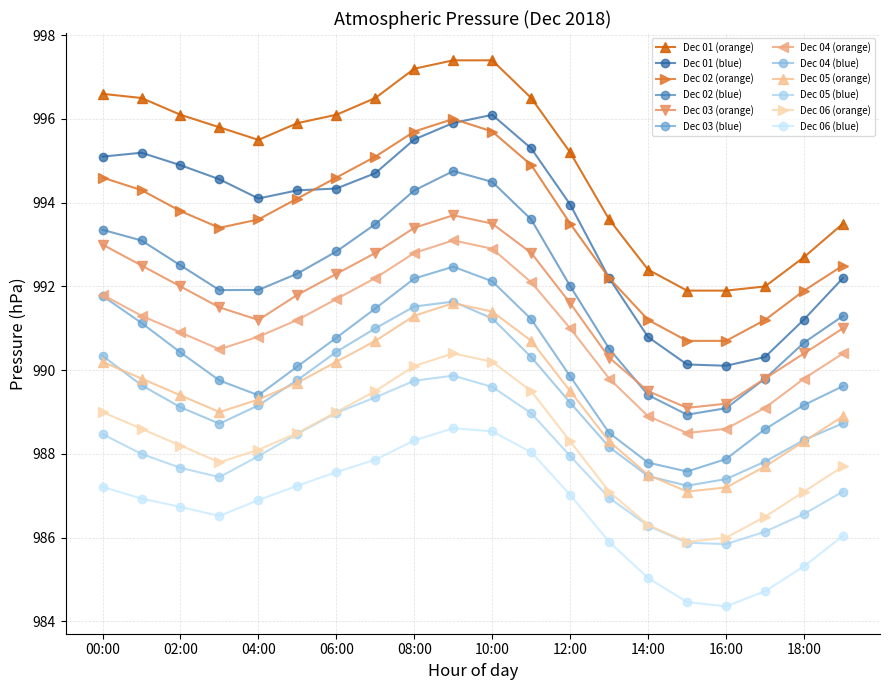

Which series has the largest total across all categories?

Dec 01 (orange)